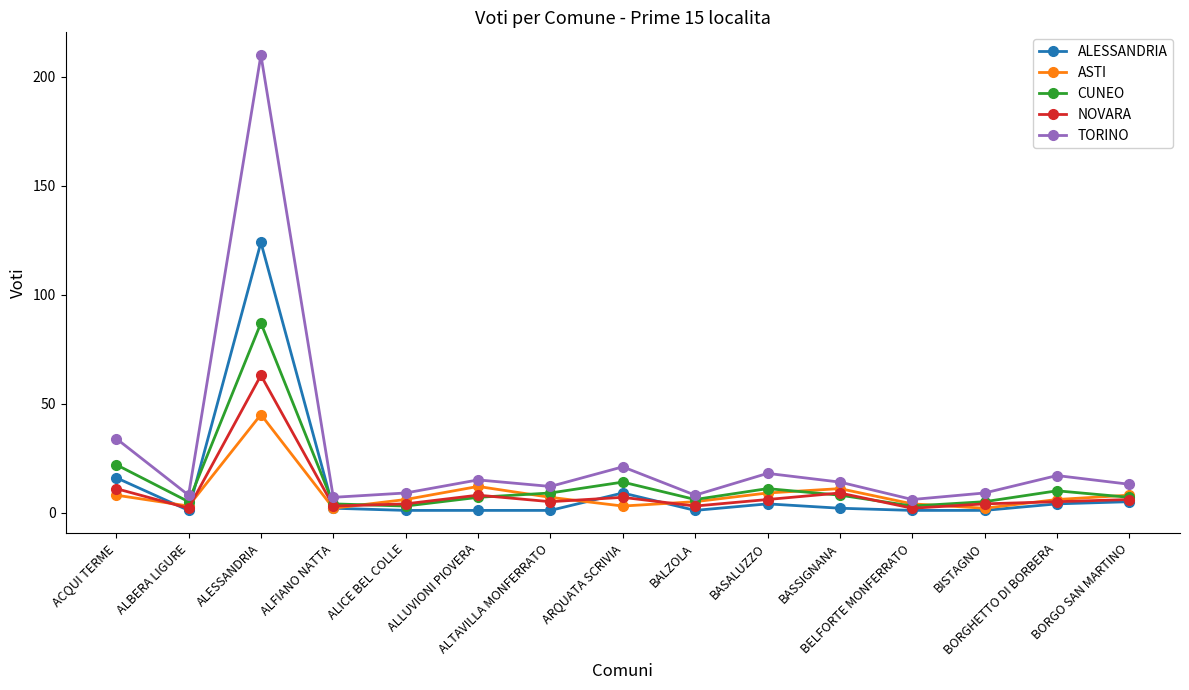

Reading right to left, extract all data points from this chart.

ALESSANDRIA: BORGO SAN MARTINO=5	BORGHETTO DI BORBERA=4	BISTAGNO=1	BELFORTE MONFERRATO=1	BASSIGNANA=2	BASALUZZO=4	BALZOLA=1	ARQUATA SCRIVIA=9	ALTAVILLA MONFERRATO=1	ALLUVIONI PIOVERA=1	ALICE BEL COLLE=1	ALFIANO NATTA=2	ALESSANDRIA=124	ALBERA LIGURE=1	ACQUI TERME=16
ASTI: BORGO SAN MARTINO=8	BORGHETTO DI BORBERA=6	BISTAGNO=2	BELFORTE MONFERRATO=4	BASSIGNANA=11	BASALUZZO=9	BALZOLA=5	ARQUATA SCRIVIA=3	ALTAVILLA MONFERRATO=7	ALLUVIONI PIOVERA=12	ALICE BEL COLLE=6	ALFIANO NATTA=2	ALESSANDRIA=45	ALBERA LIGURE=3	ACQUI TERME=8
CUNEO: BORGO SAN MARTINO=7	BORGHETTO DI BORBERA=10	BISTAGNO=5	BELFORTE MONFERRATO=3	BASSIGNANA=8	BASALUZZO=11	BALZOLA=6	ARQUATA SCRIVIA=14	ALTAVILLA MONFERRATO=9	ALLUVIONI PIOVERA=7	ALICE BEL COLLE=3	ALFIANO NATTA=4	ALESSANDRIA=87	ALBERA LIGURE=5	ACQUI TERME=22
NOVARA: BORGO SAN MARTINO=6	BORGHETTO DI BORBERA=5	BISTAGNO=4	BELFORTE MONFERRATO=2	BASSIGNANA=9	BASALUZZO=6	BALZOLA=3	ARQUATA SCRIVIA=7	ALTAVILLA MONFERRATO=5	ALLUVIONI PIOVERA=8	ALICE BEL COLLE=4	ALFIANO NATTA=3	ALESSANDRIA=63	ALBERA LIGURE=2	ACQUI TERME=11
TORINO: BORGO SAN MARTINO=13	BORGHETTO DI BORBERA=17	BISTAGNO=9	BELFORTE MONFERRATO=6	BASSIGNANA=14	BASALUZZO=18	BALZOLA=8	ARQUATA SCRIVIA=21	ALTAVILLA MONFERRATO=12	ALLUVIONI PIOVERA=15	ALICE BEL COLLE=9	ALFIANO NATTA=7	ALESSANDRIA=210	ALBERA LIGURE=8	ACQUI TERME=34